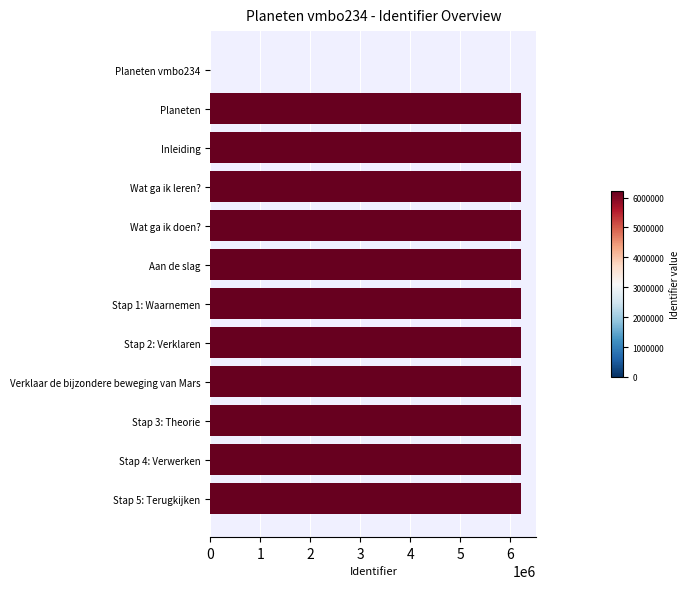

How many series are shown in this chart?

1